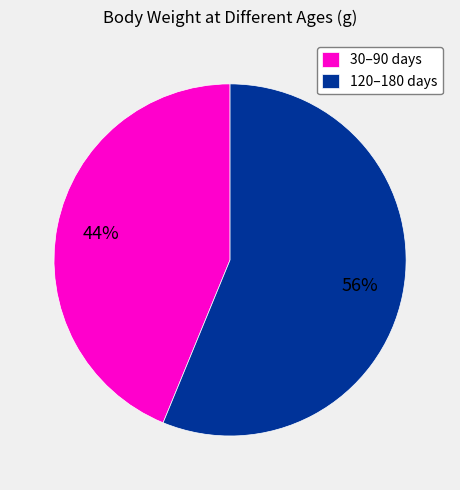

Is there any slice that represents more than half of the pie?

Yes